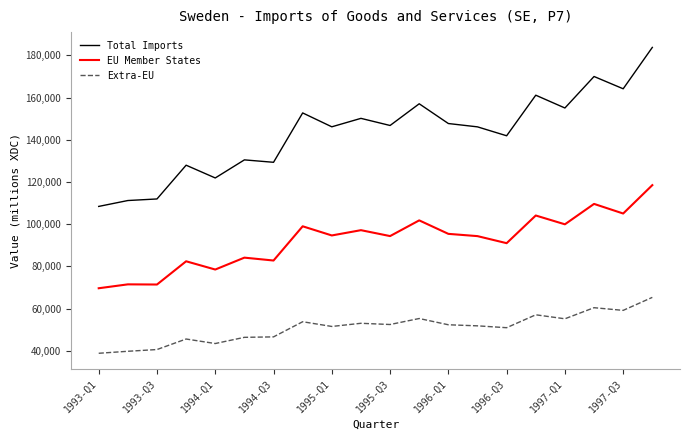

Which series has the largest total across all categories?

Total Imports